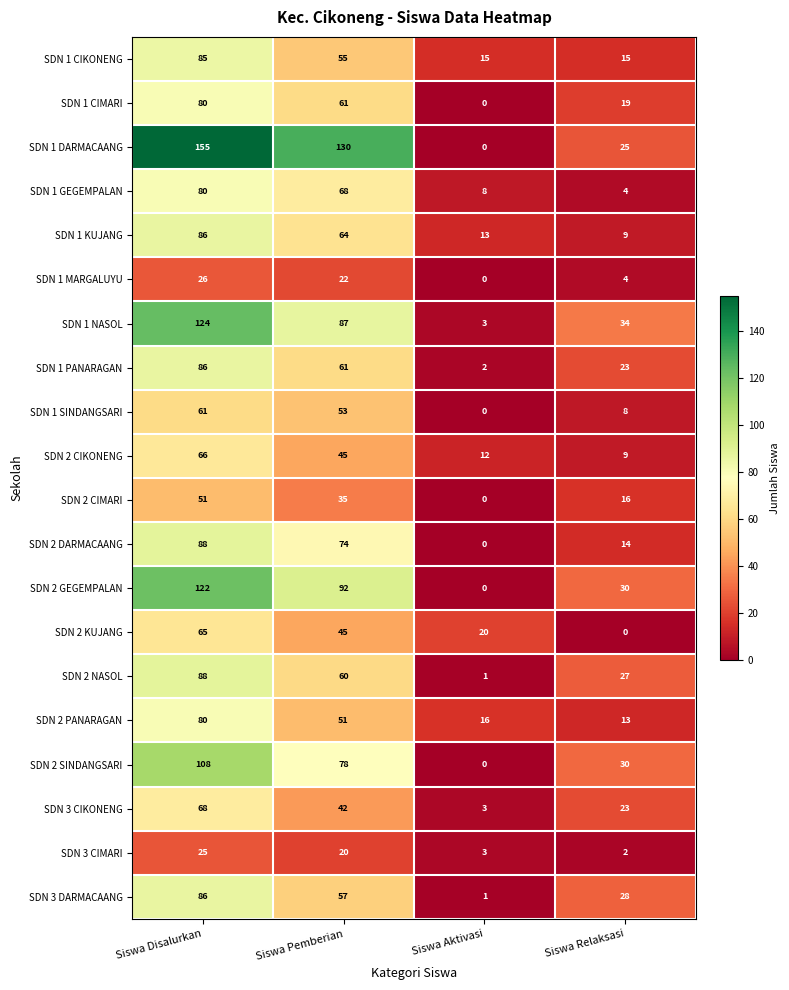

How many values in the SDN 1 CIMARI series are below 61?

2